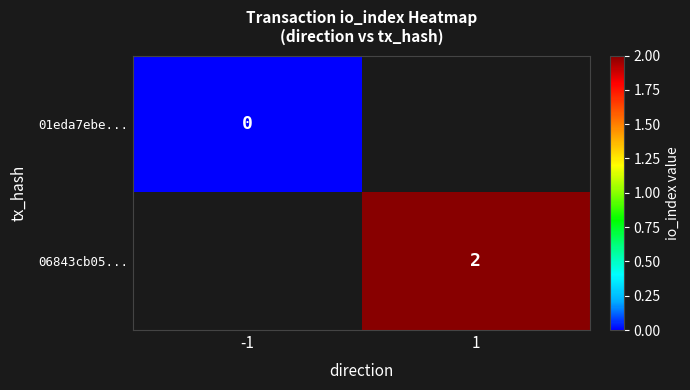

The 06843cb05... series shows 2 at 1. True or false?

True